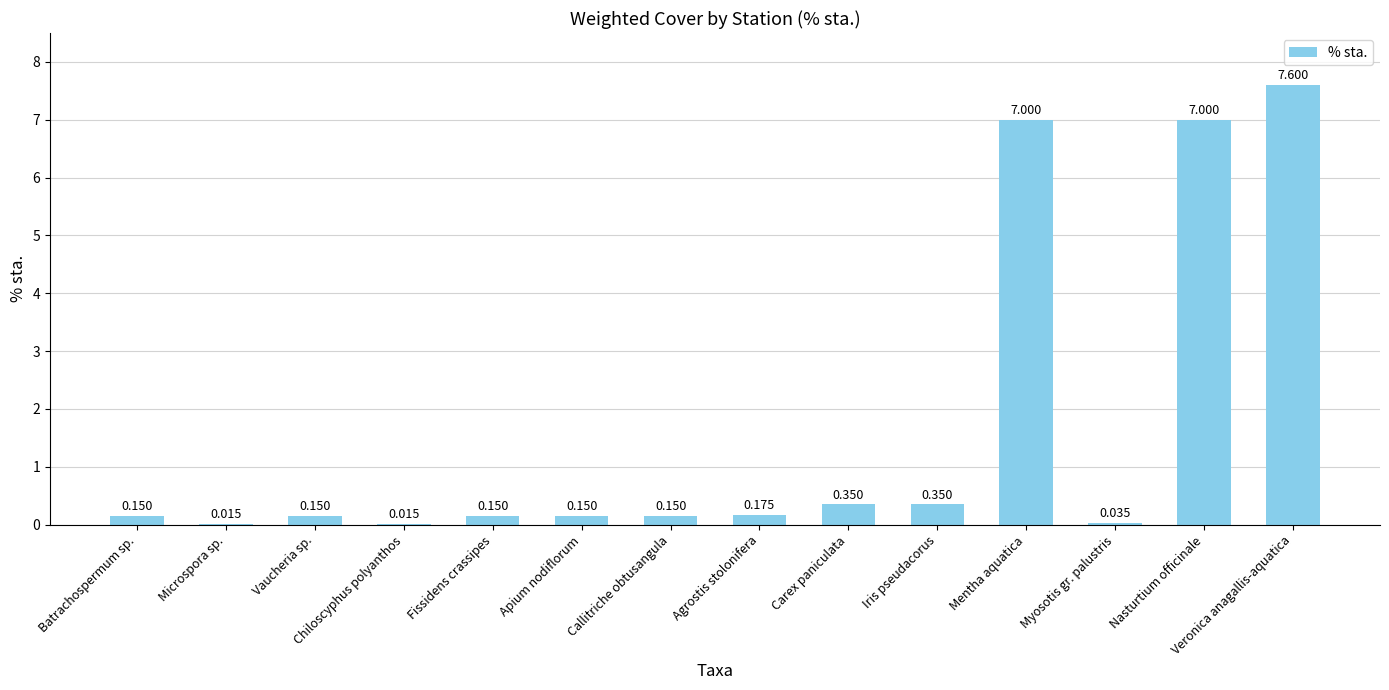

Between Agrostis stolonifera and Fissidens crassipes, which is larger?

Agrostis stolonifera